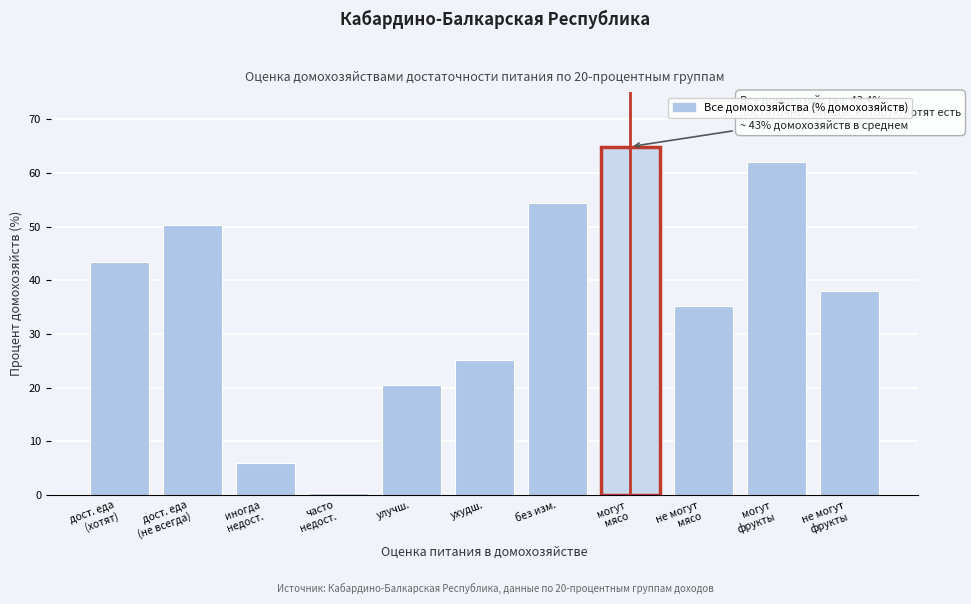

Reading left to right, what are all the values shown in this chart?

43.4	50.3	6.0	0.3	20.5	25.1	54.4	64.9	35.1	62.0	38.0